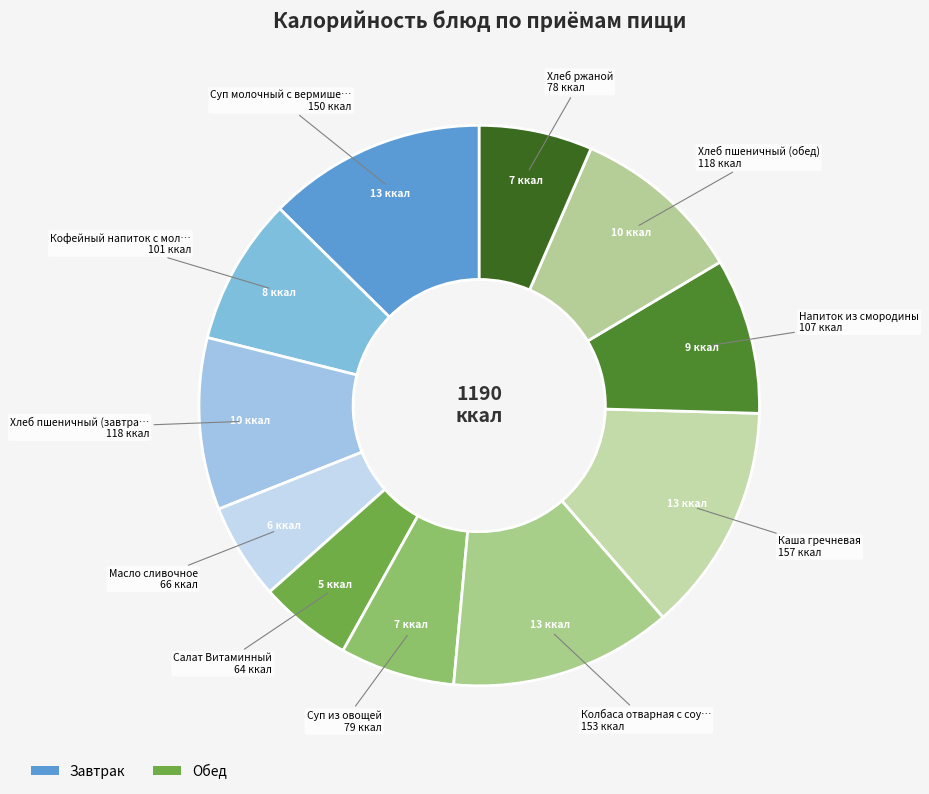

Which slice is the smallest?

Салат Витаминный